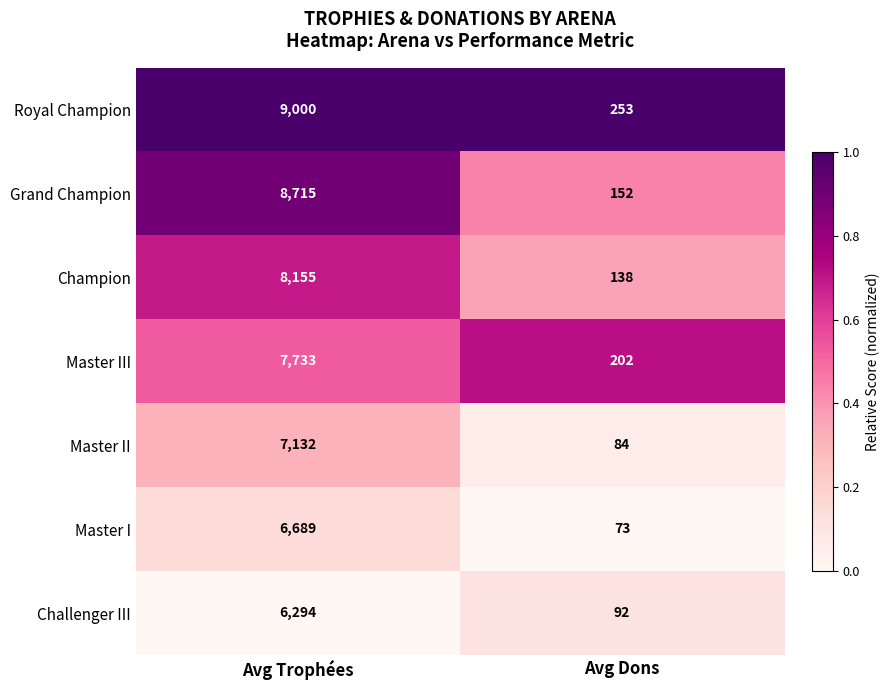

Which series has the largest range (max minus min)?

Royal Champion